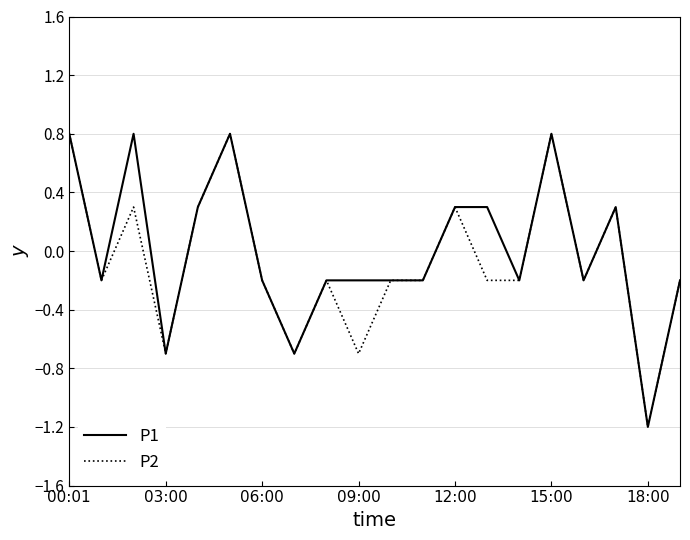

What is the smallest value displayed?

-1.2